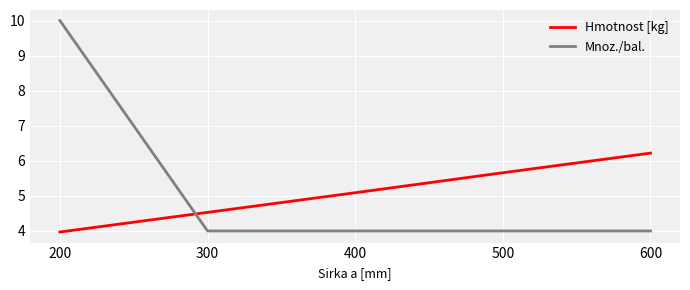

Rank the series by their maximum value, from lowest to highest.

Hmotnost [kg], Mnoz./bal.